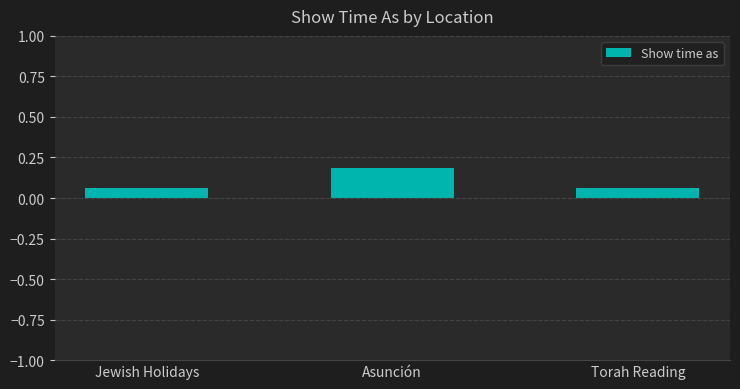

True or false: the data shows 0.0 at Torah Reading.

False